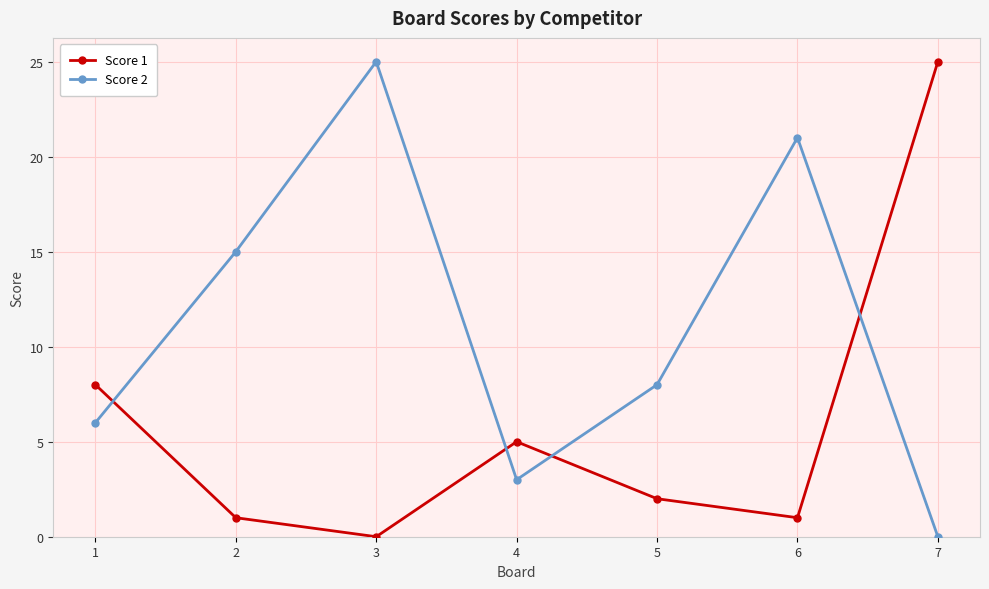

How many values in Score 1 are above zero?

6